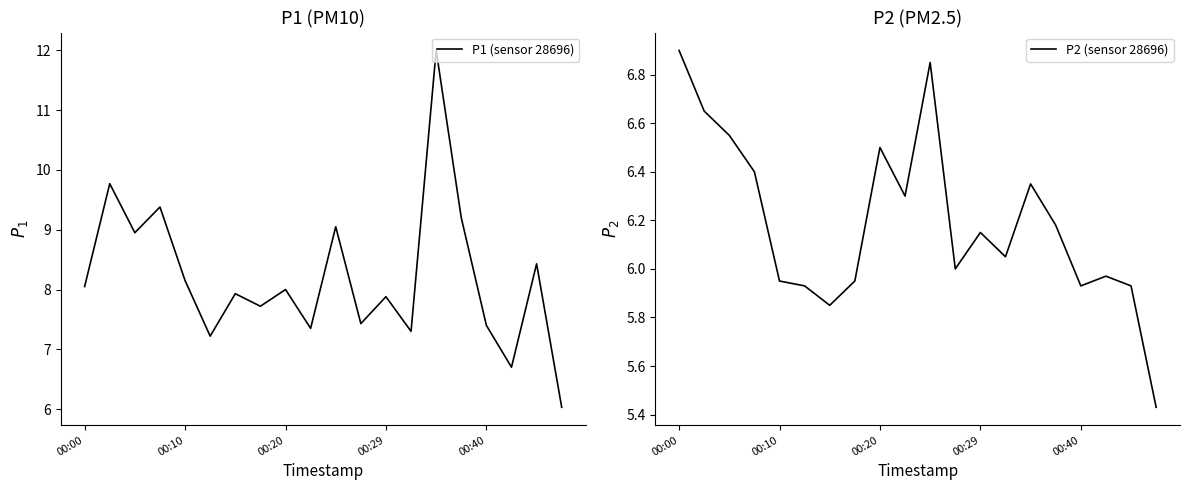

Does the chart have visible grid lines?

No